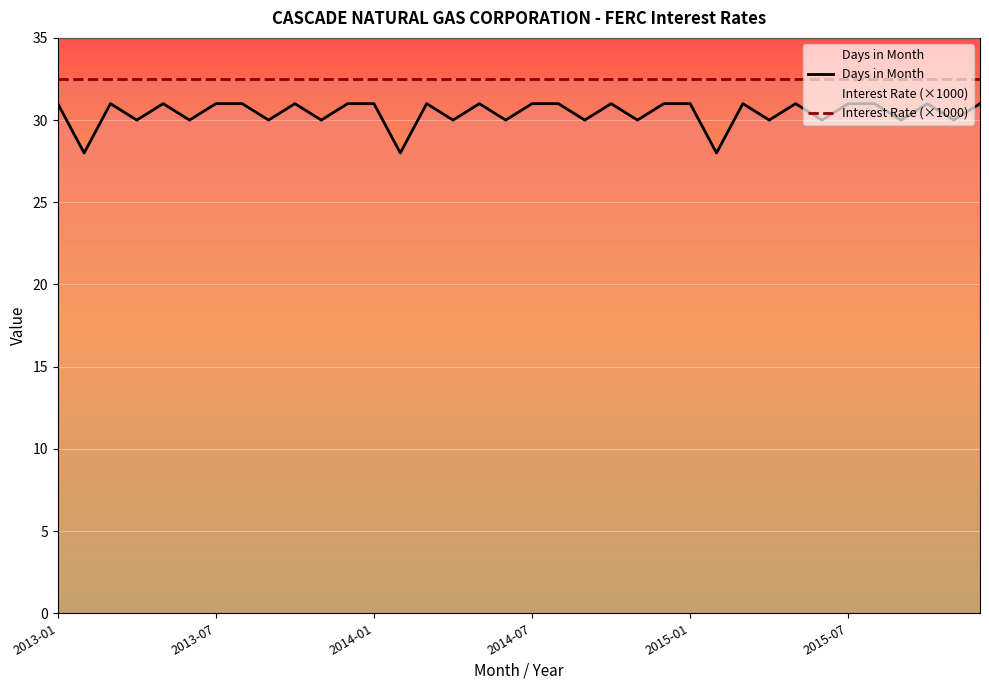

In Days in Month, how many points are higher than both neighbors (excluding endpoints)?

9